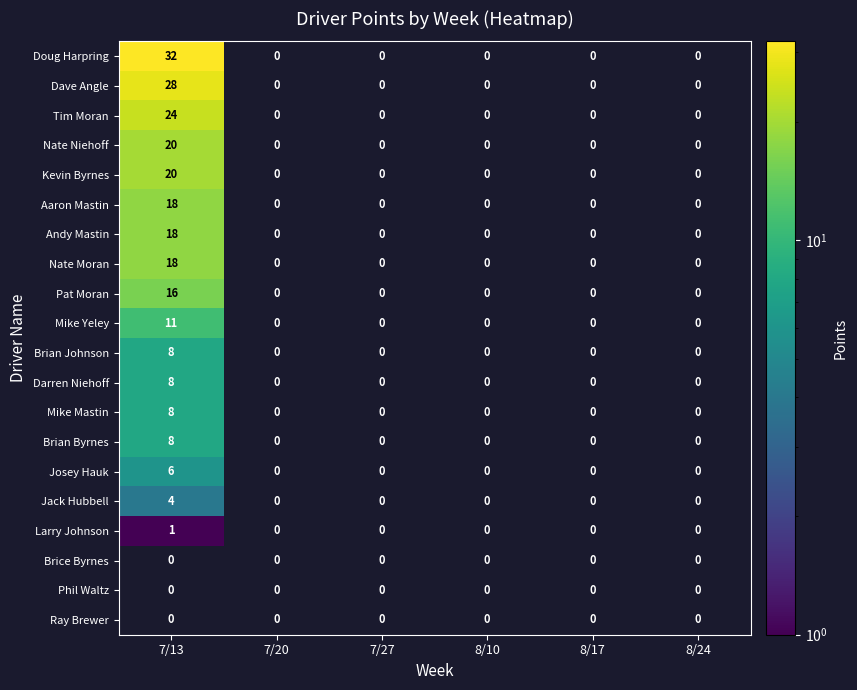

At how many categories does at least one series exceed 30?

1